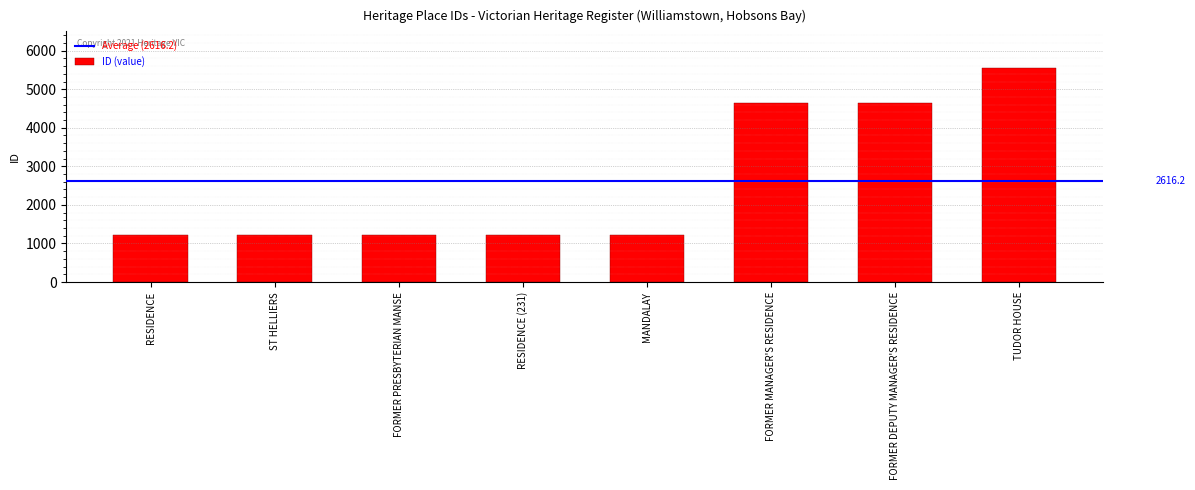

True or false: the data shows 1802 at FORMER PRESBYTERIAN MANSE.

False